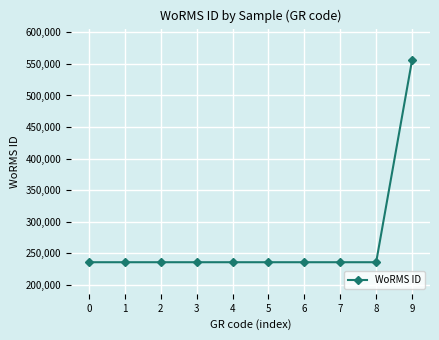

What is the average value?

267971